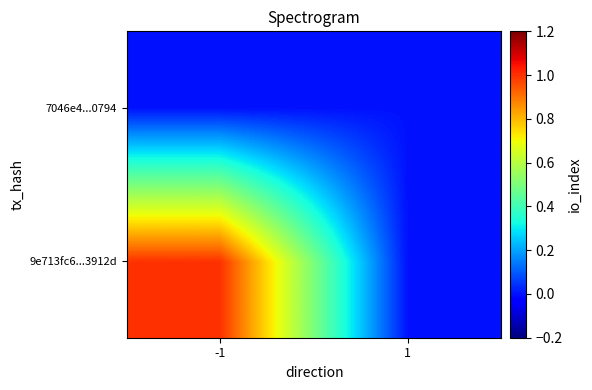

At how many categories does at least one series exceed 0?

1